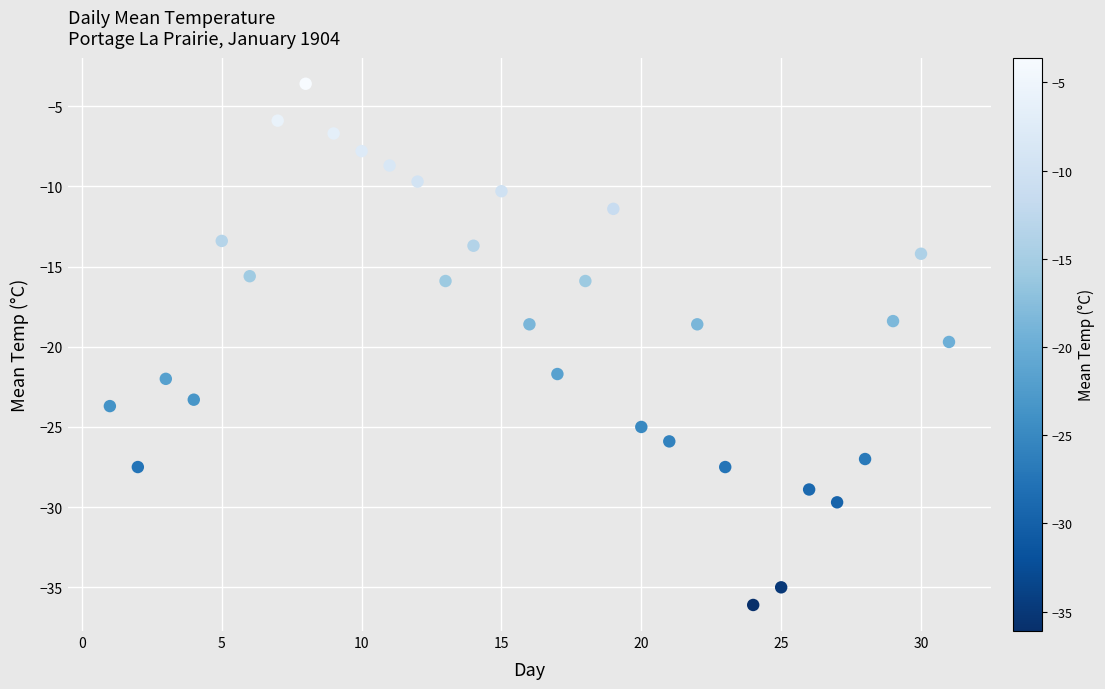

What is the range of Y values (max minus min)?

32.5